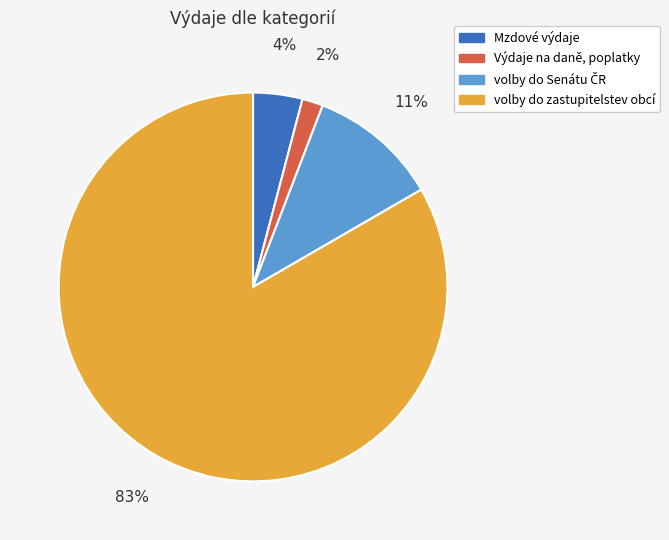

How many slices are in this pie chart?

4